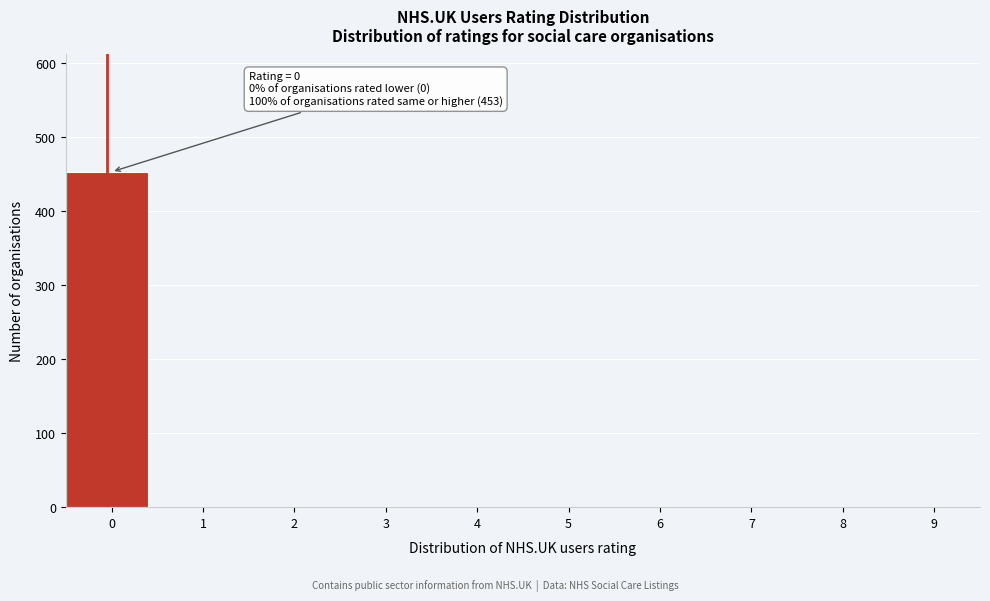

Reading left to right, list all the values displayed in this chart.

0=453	1=0	2=0	3=0	4=0	5=0	6=0	7=0	8=0	9=0